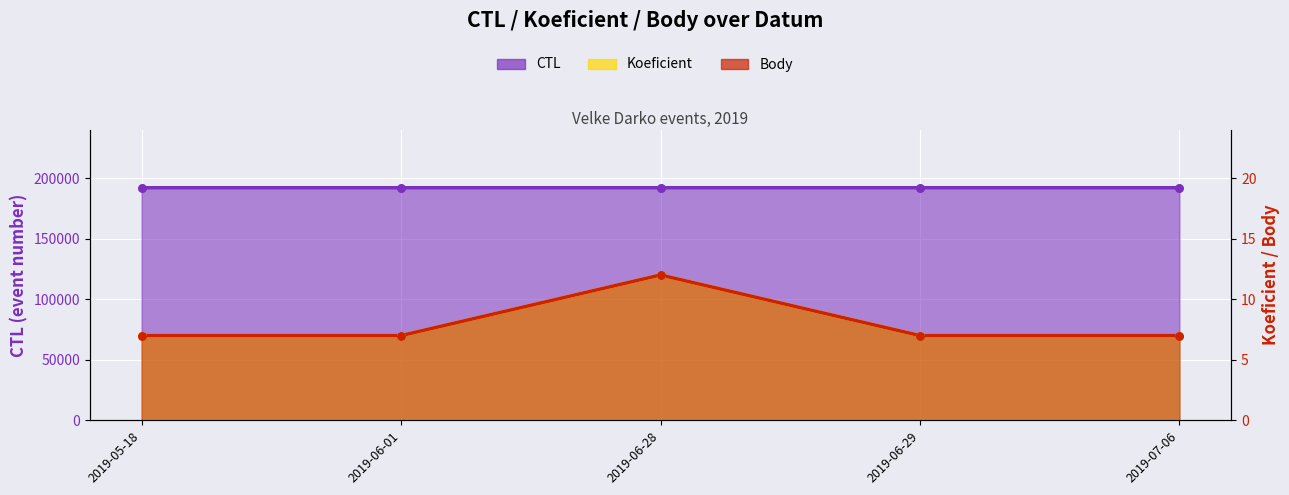

What is the total value across all series at 2019-07-06?

192020